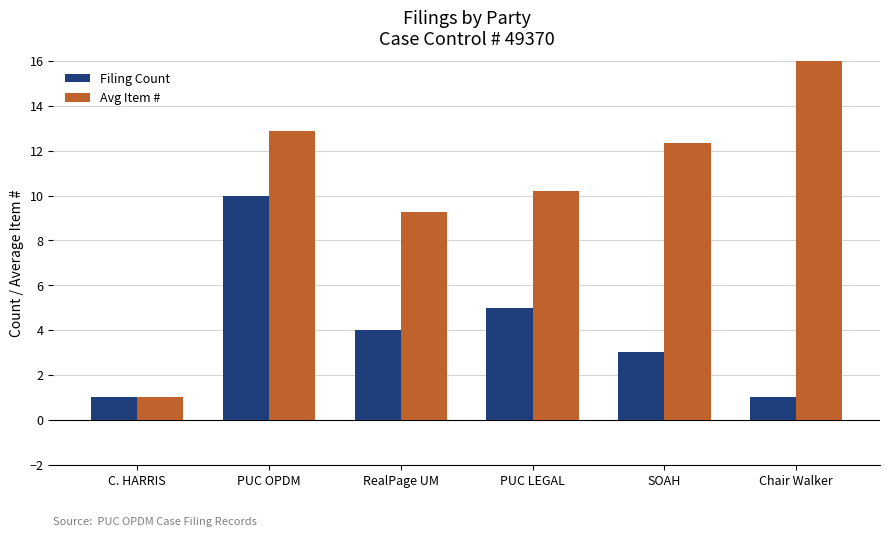

What position from the left is PUC LEGAL?

4